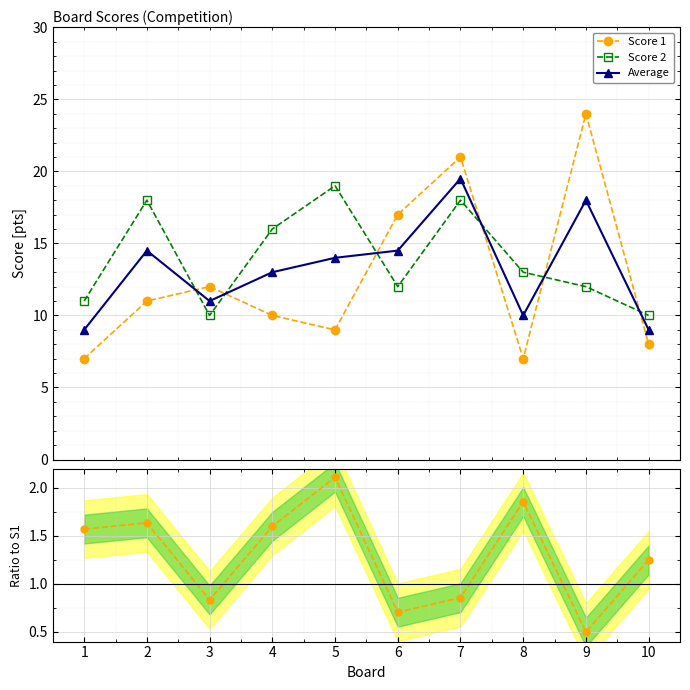

The value of Average at 6 is 19.4. True or false?

False